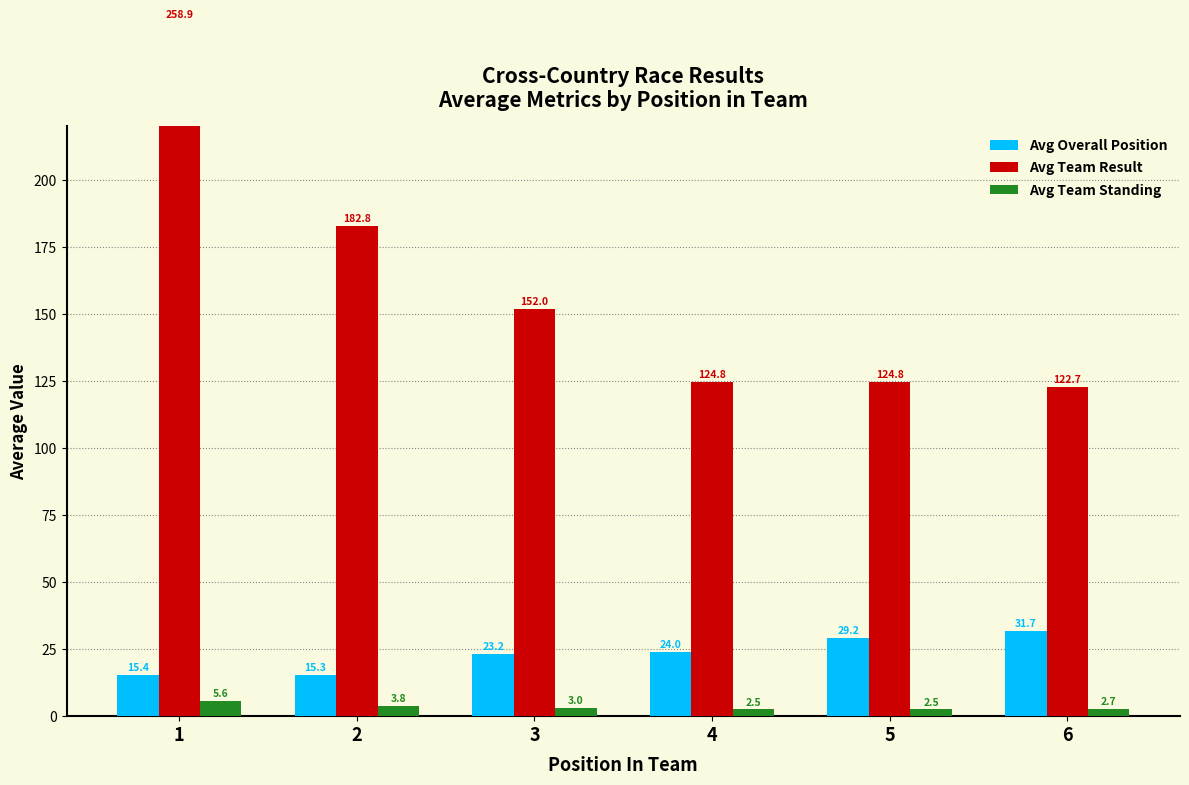

List the labels in order of Avg Overall Position value, smallest first.

2, 1, 3, 4, 5, 6